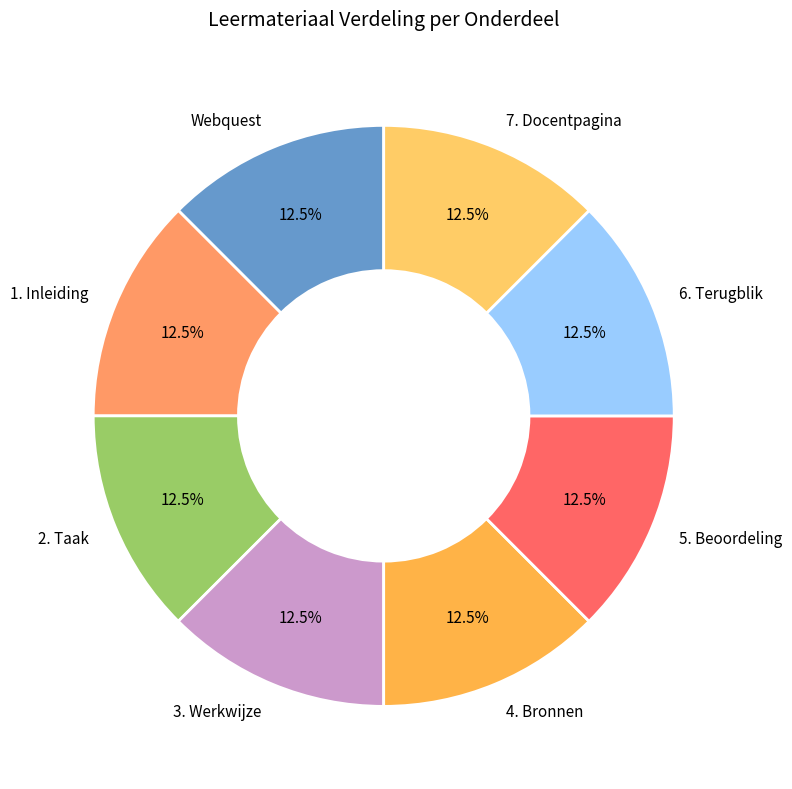

Count the number of slices in the pie.

8